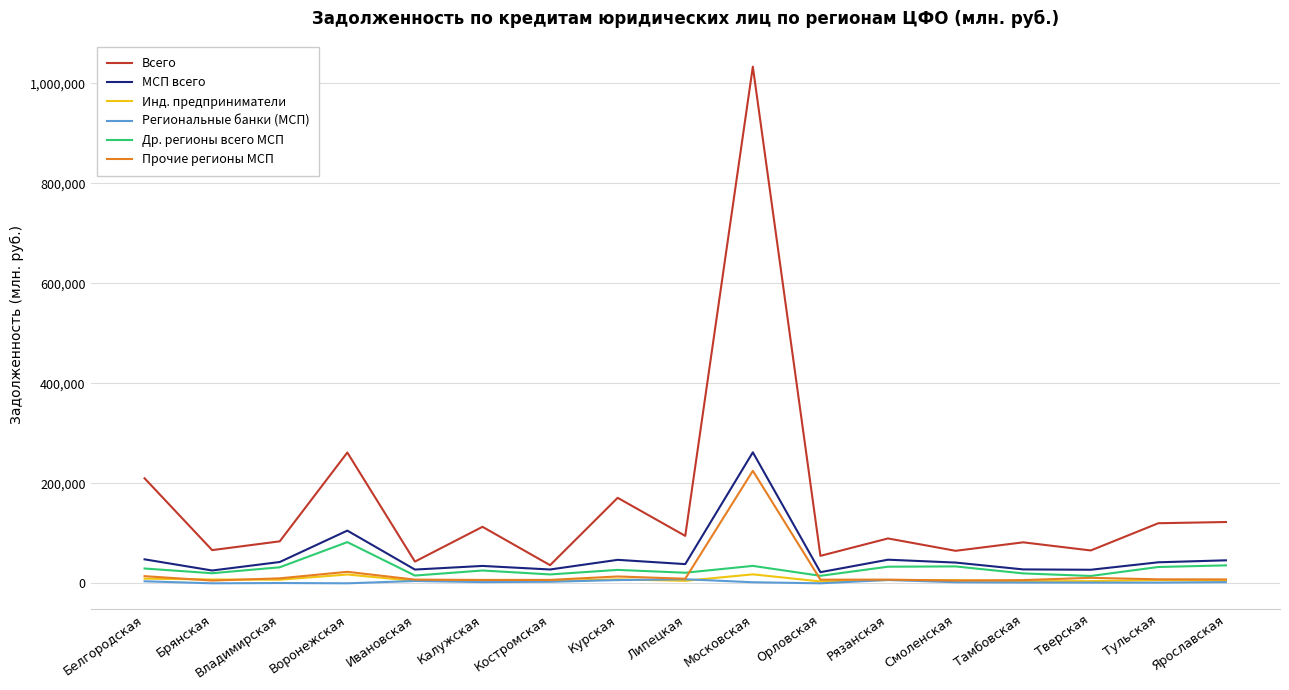

Where does the Инд. предприниматели series first go above 6226?

Белгородская